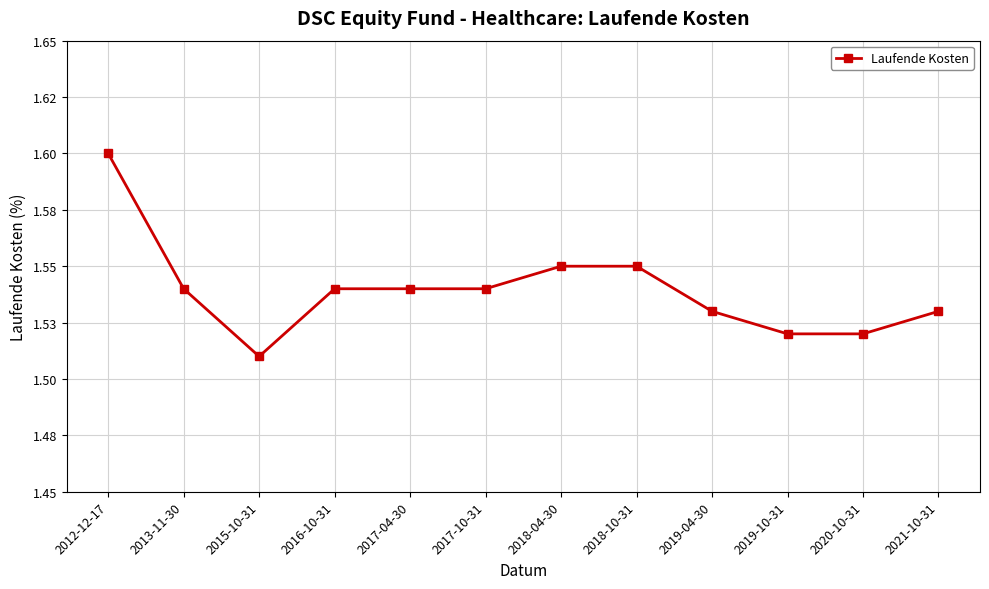

Which category has the lowest value across all series?

2015-10-31